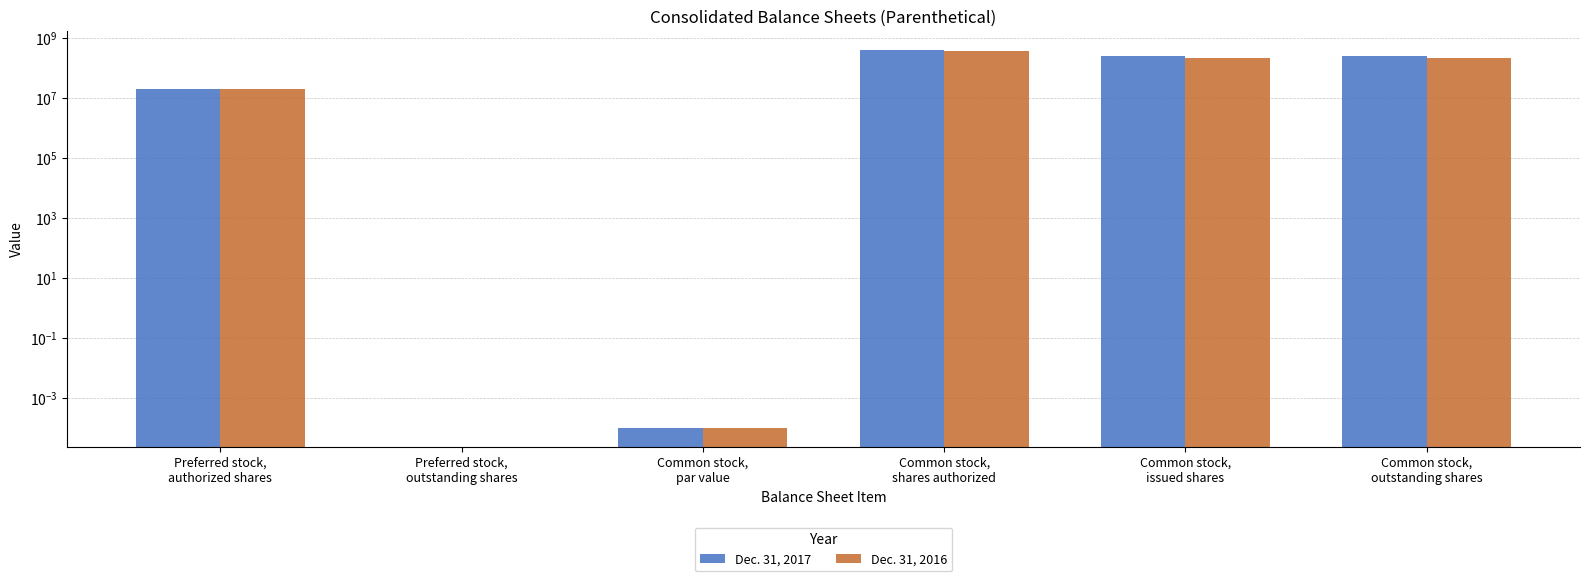

What is the sum of the Dec. 31, 2016 values at Common stock,
issued shares and Preferred stock,
authorized shares?

222737860.0